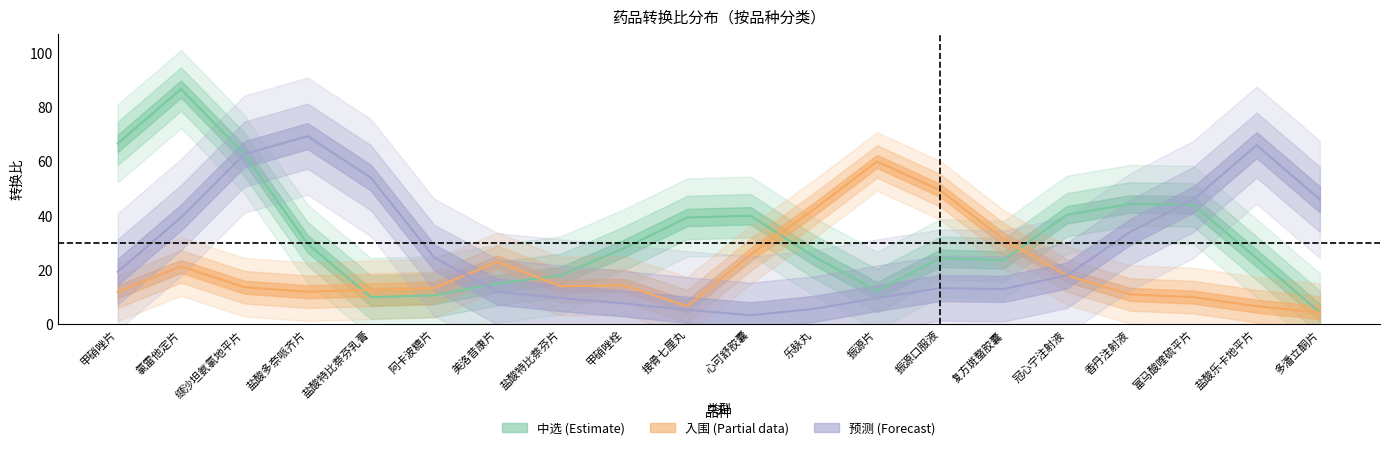

What is the sum of all 预测 values?

599